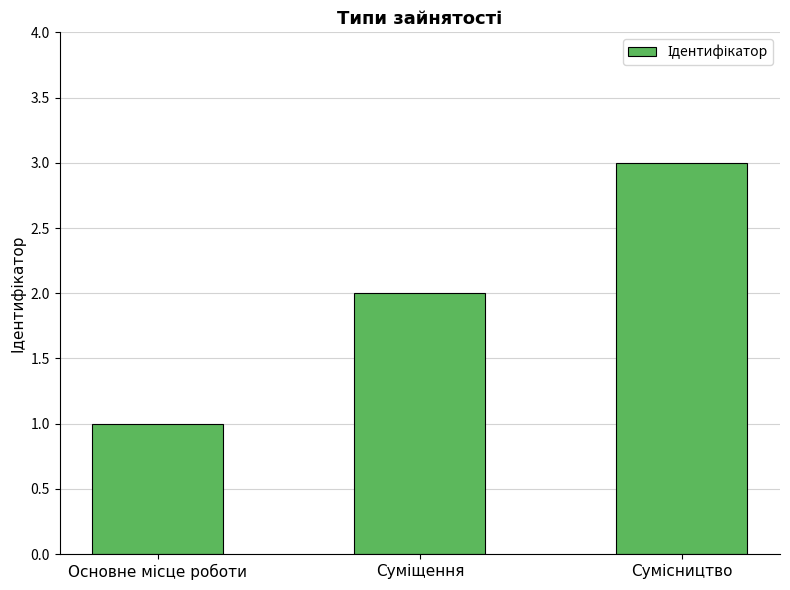

What is the sum of all values?

6